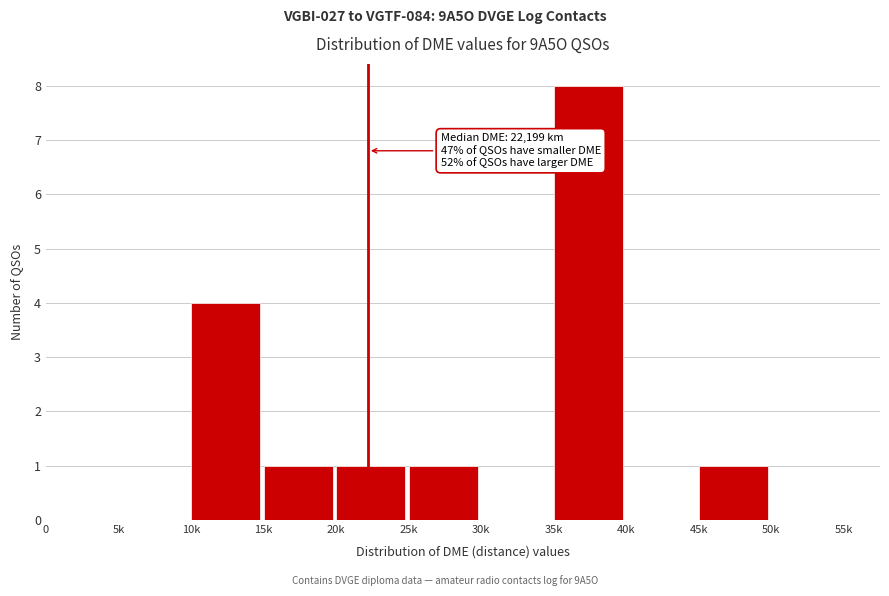

Reading left to right, what are all the values shown in this chart?

0=0	5k=0	10k=4	15k=1	20k=1	25k=1	30k=0	35k=8	40k=0	45k=1	50k=0